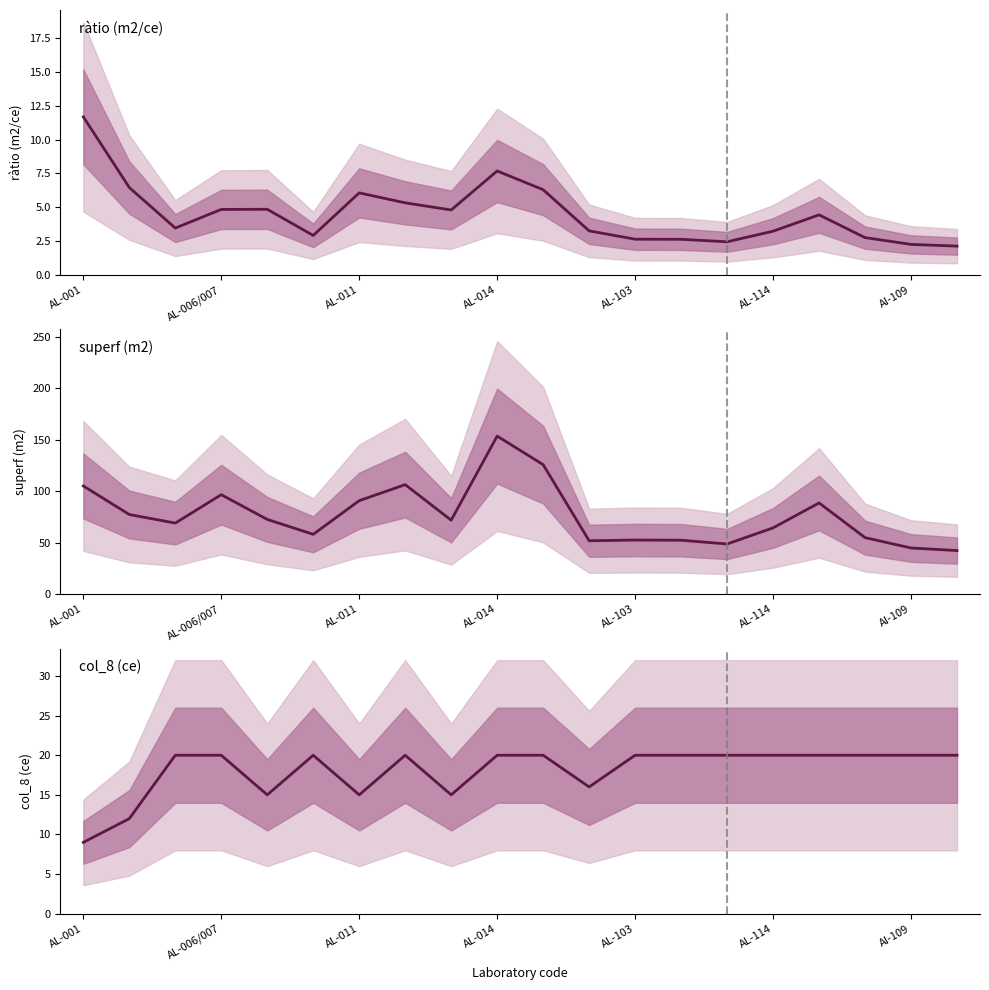

What is the minimum value shown in the chart?

2.1